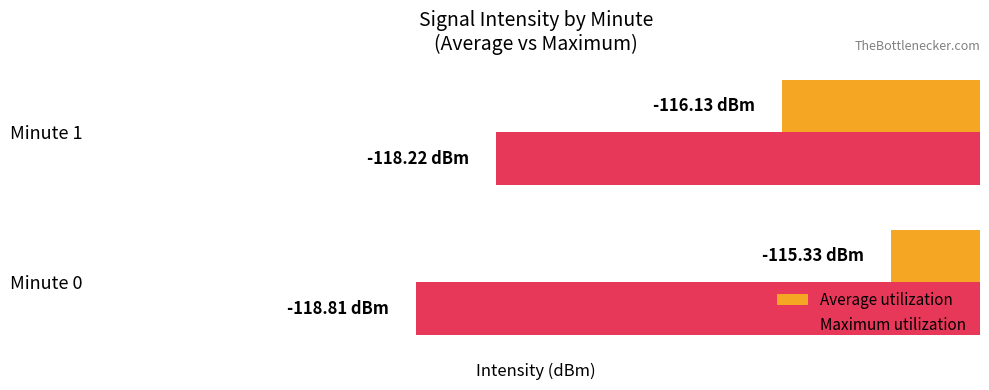

What are all the series names shown in the legend?

Average utilization, Maximum utilization